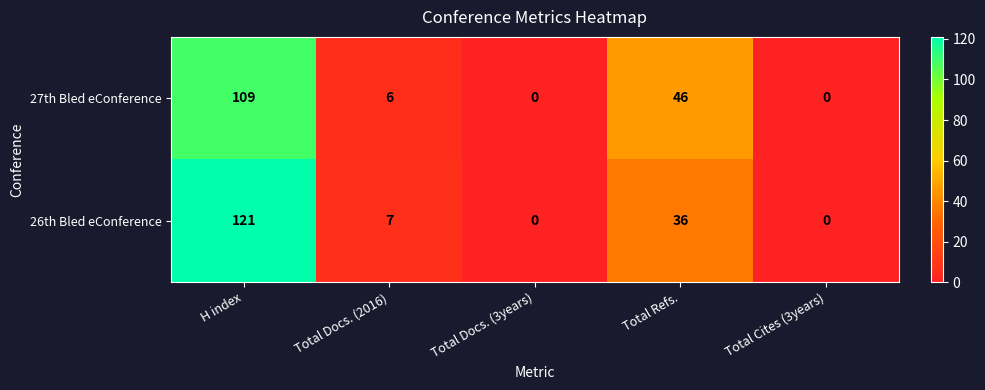

At which category is the sum across all series the highest?

H index